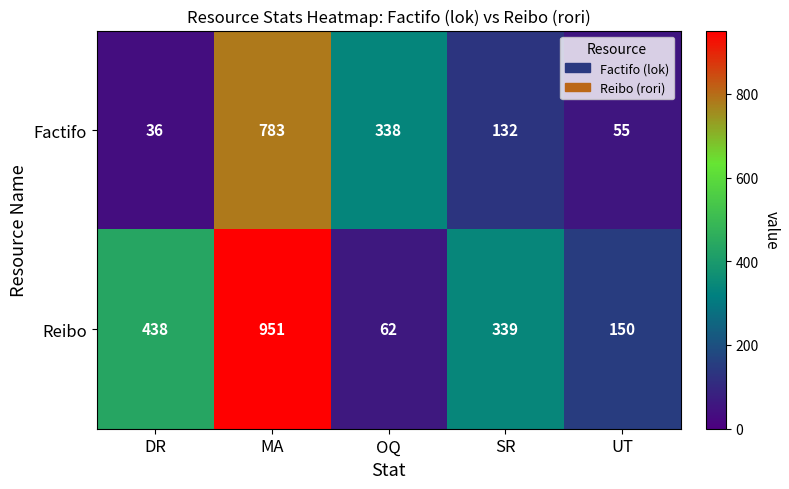

Where does the Reibo series first go above 339?

DR